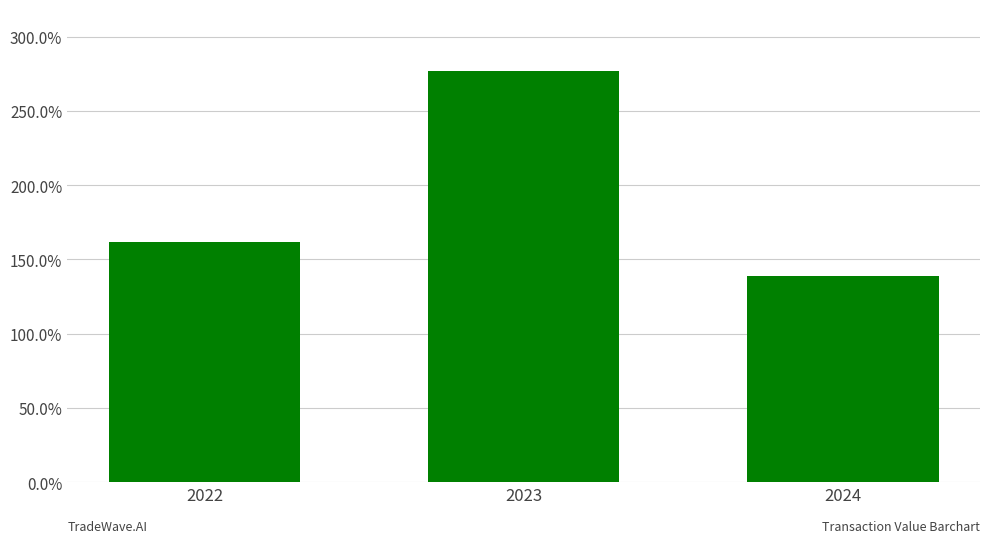

What is the value of the 3rd bar from the left?

1.4